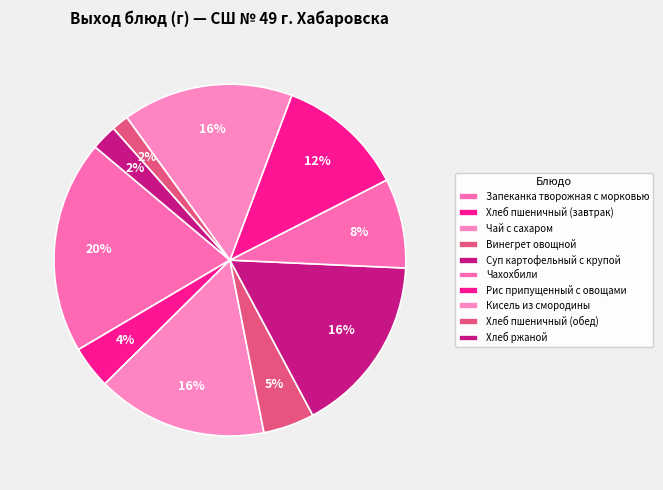

To the nearest percent, what is the combined percentage of Хлеб ржаной and Запеканка творожная с морковью?

22%